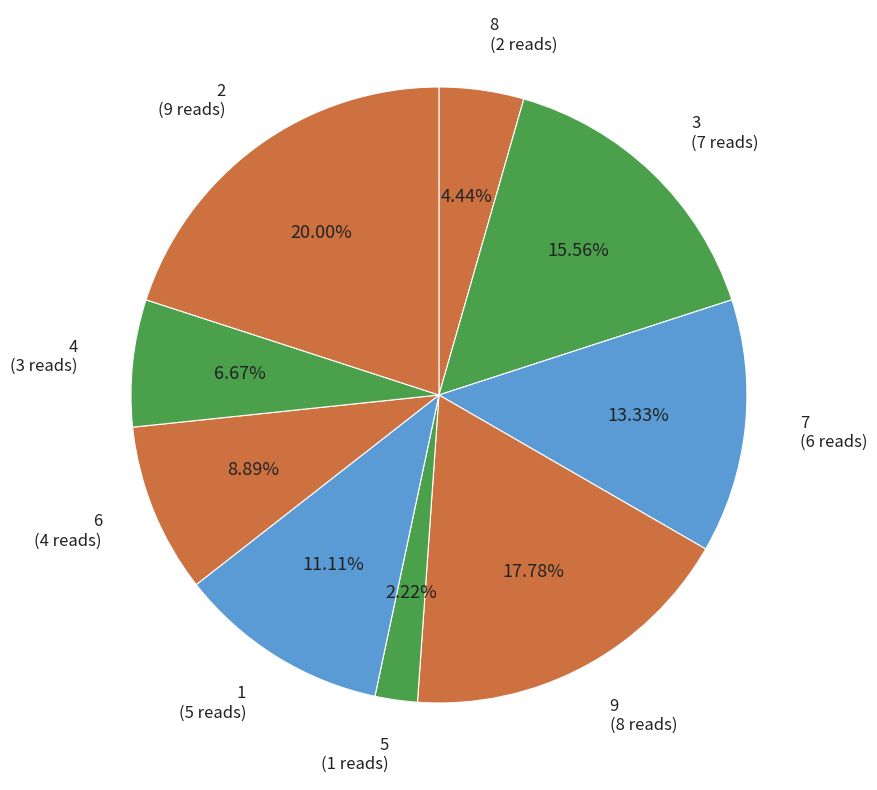

To the nearest percent, what percentage of the pie is 8?

4%